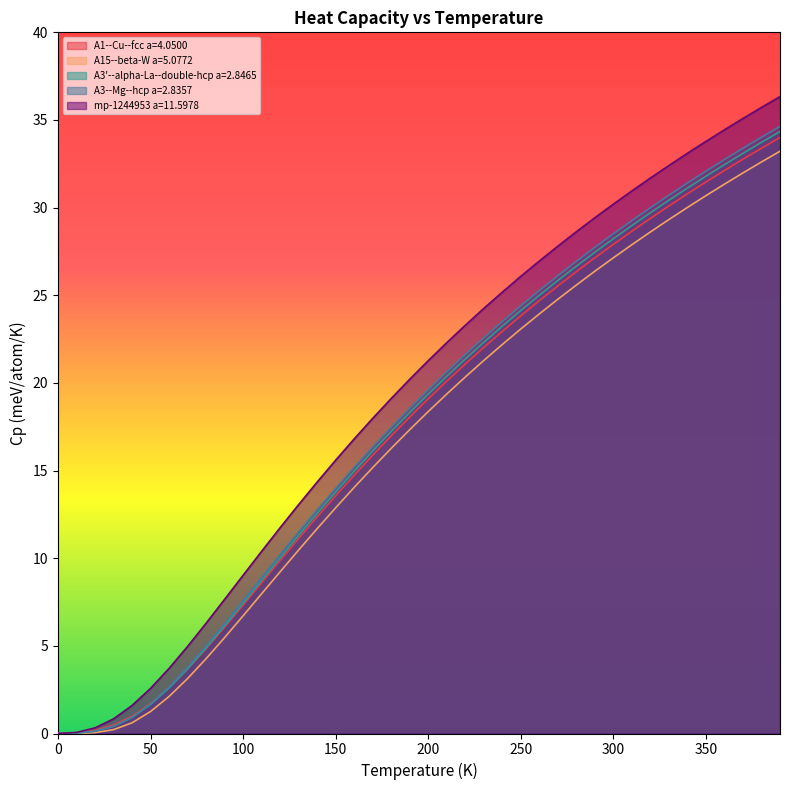

What is the greatest value displayed?

36.3